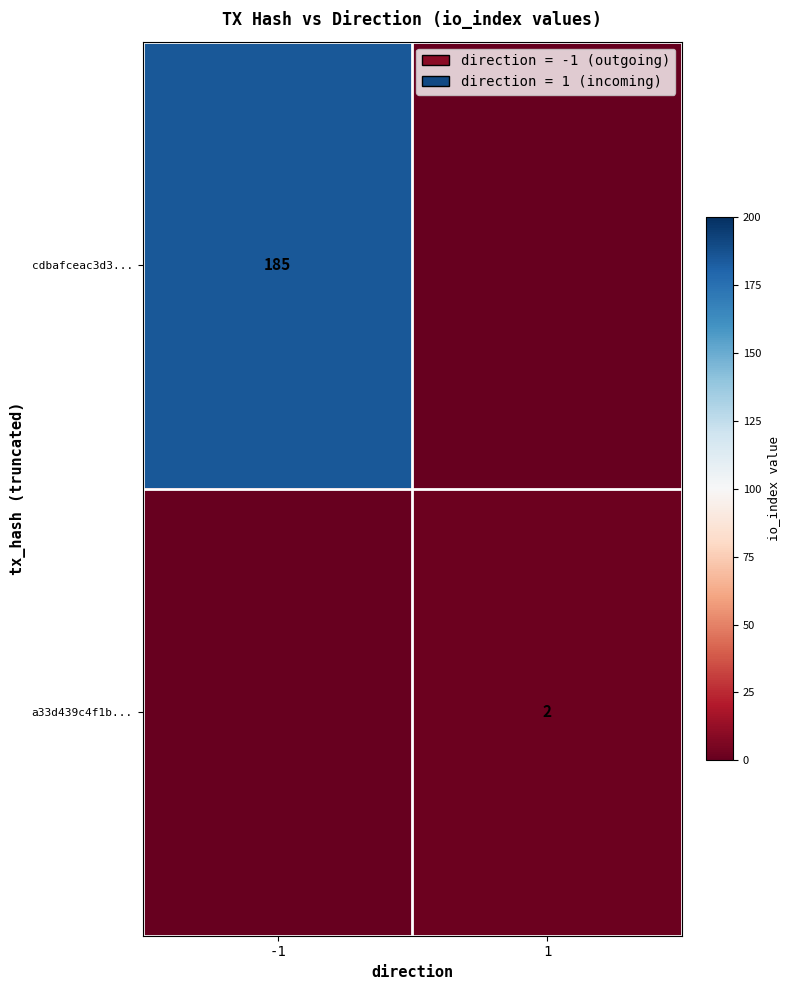

Is it true that a33d439c4f1b... equals 2 at 1?

True